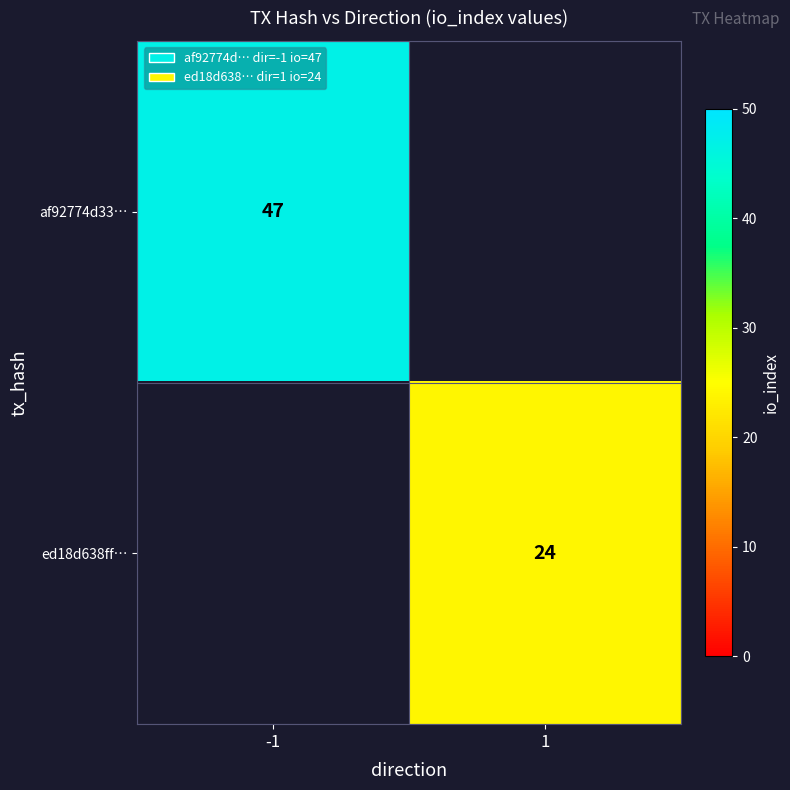

The ed18d638ff… series shows 14 at 1. True or false?

False